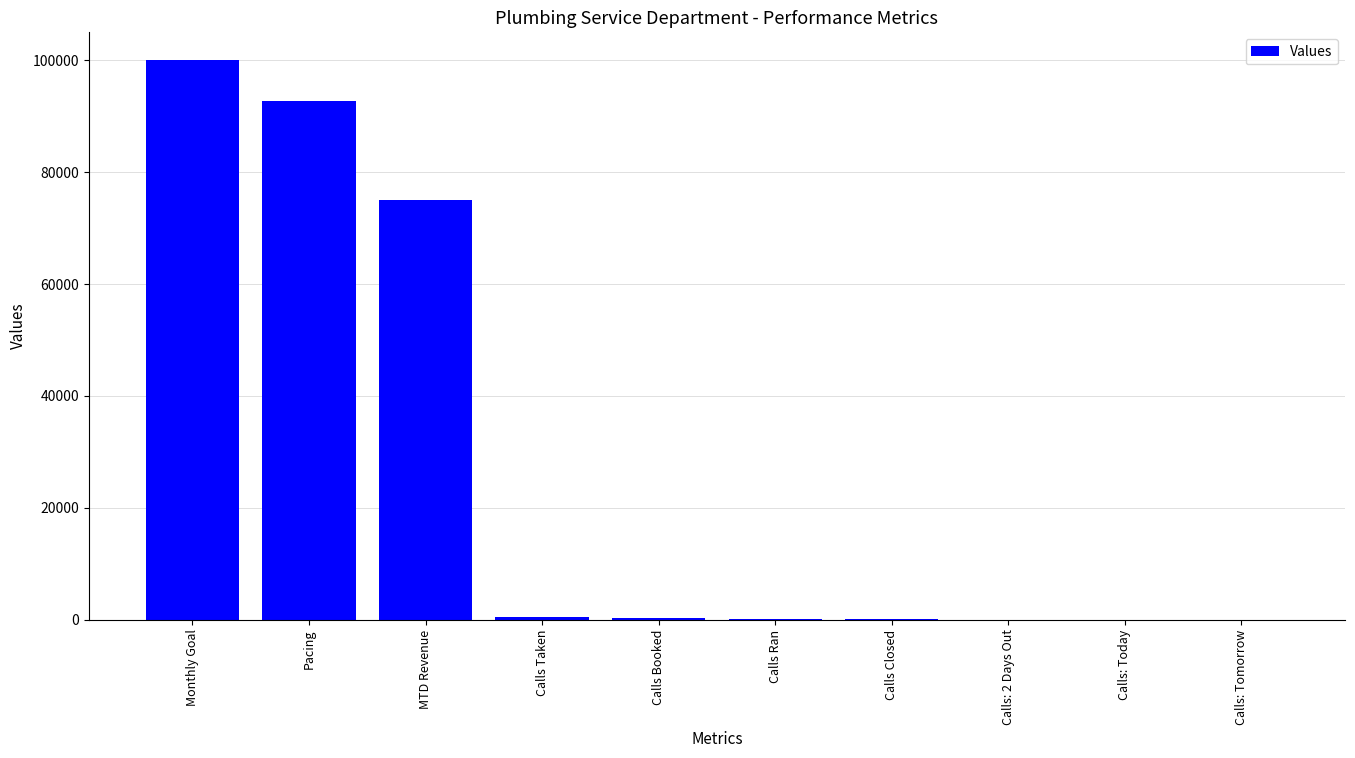

What is the sum of all values?

268638.1